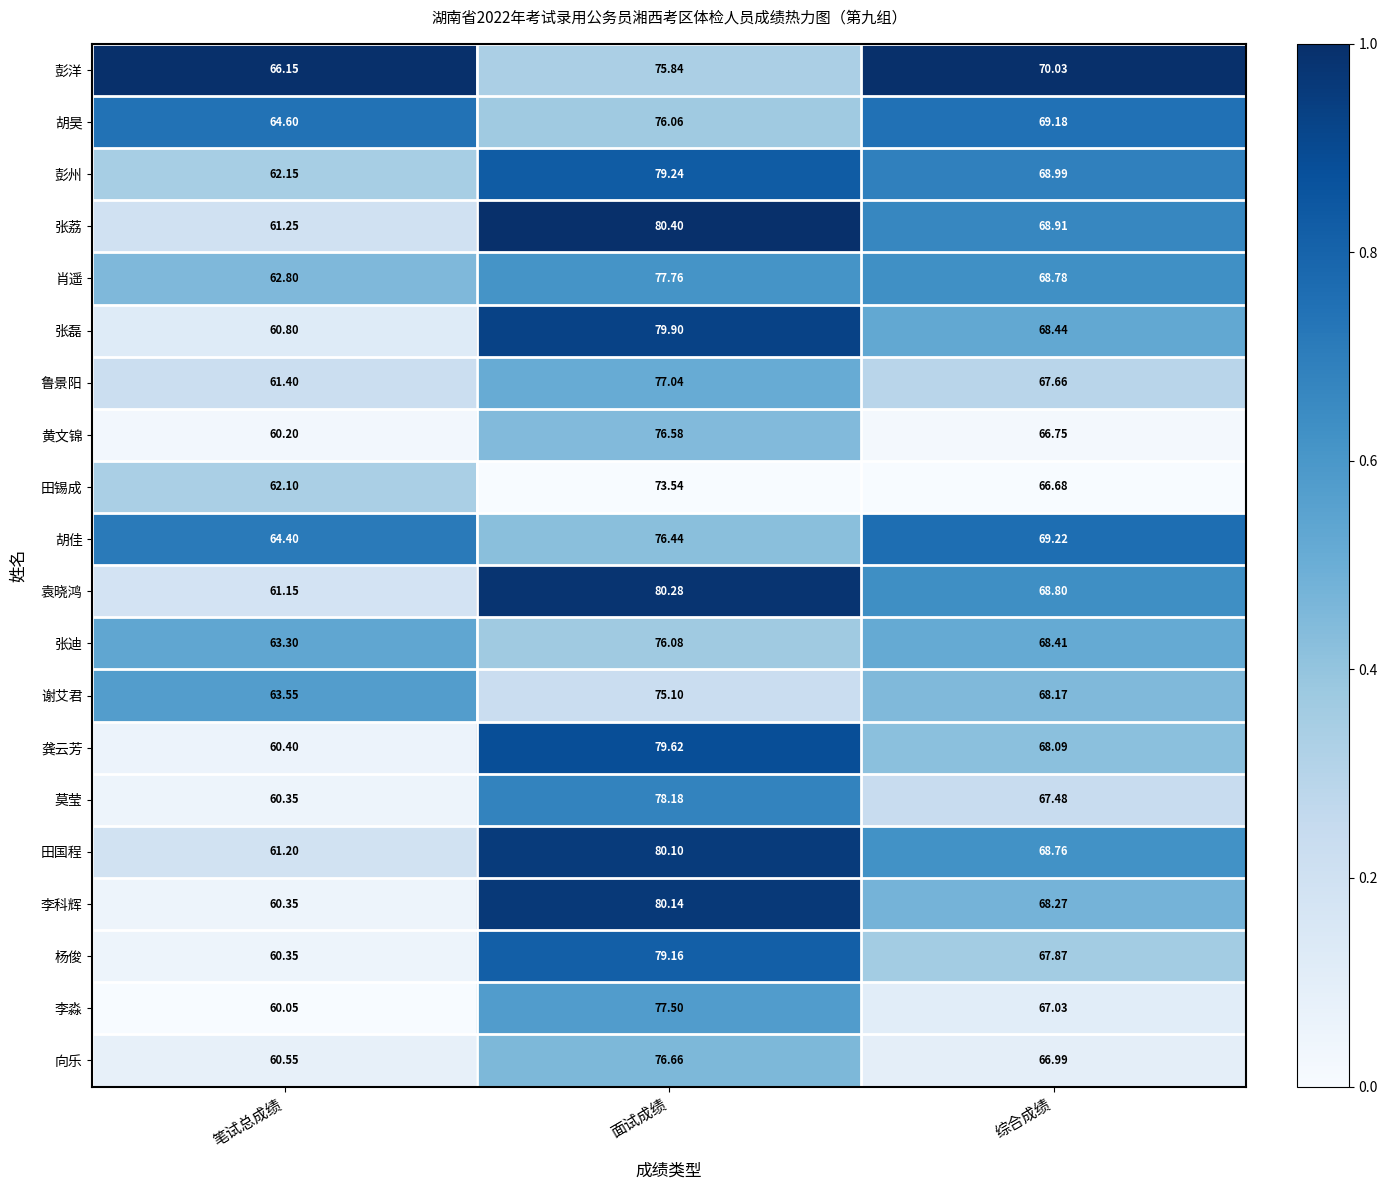

Which category has the lowest value in the 袁晓鸿 series?

笔试总成绩